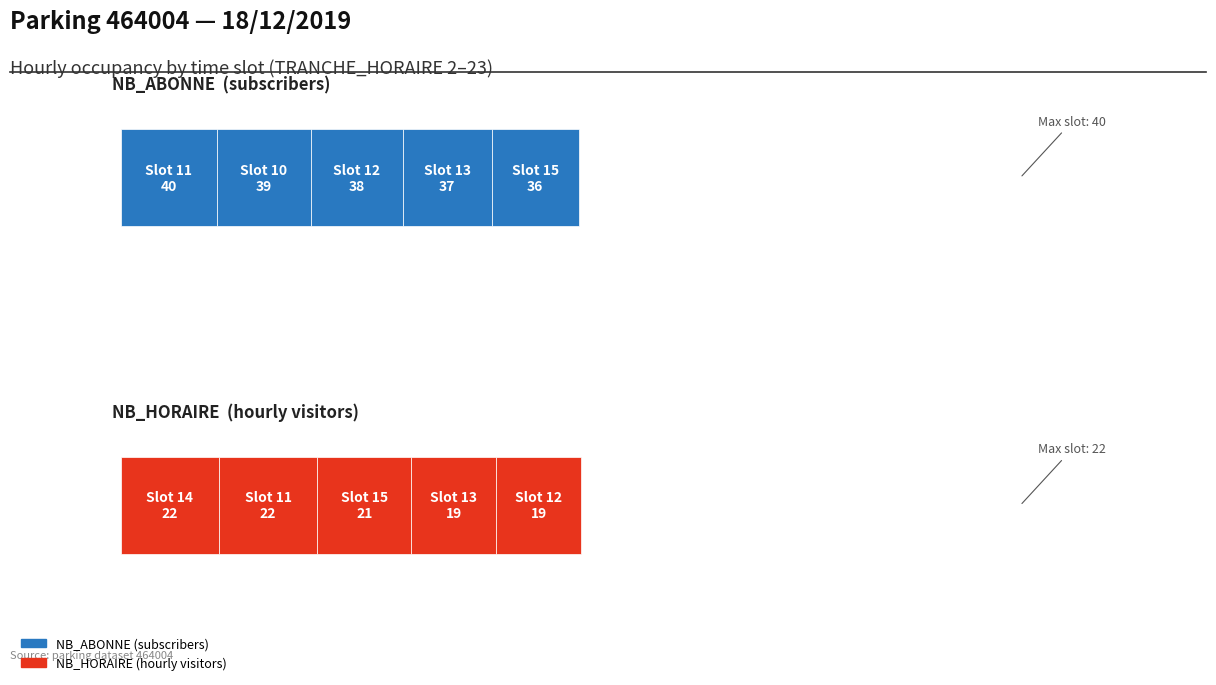

What is the sum of all NB_ABONNE values?

373